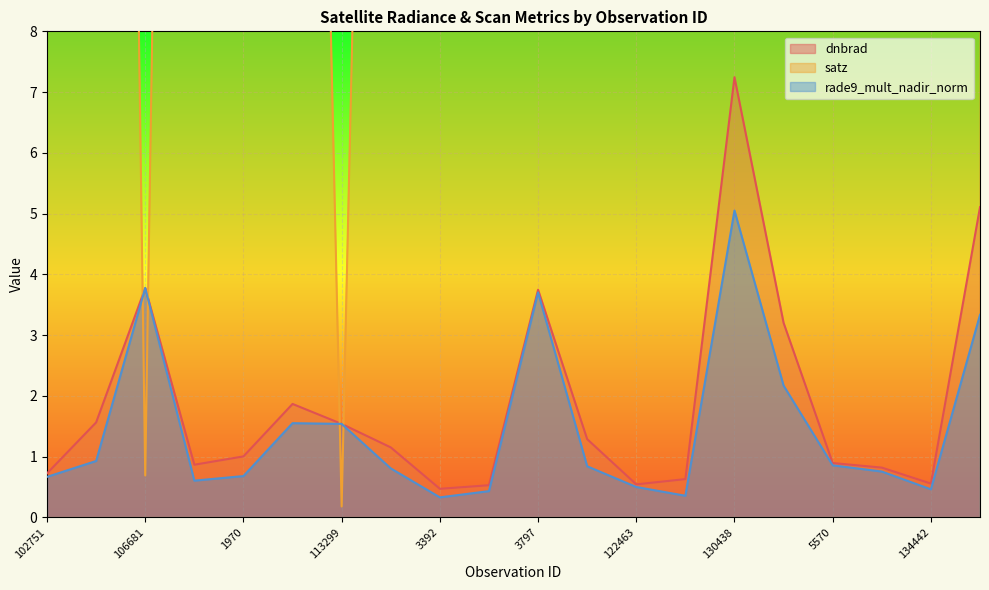

Is it true that dnbrad equals 3.3 at 113127?

False